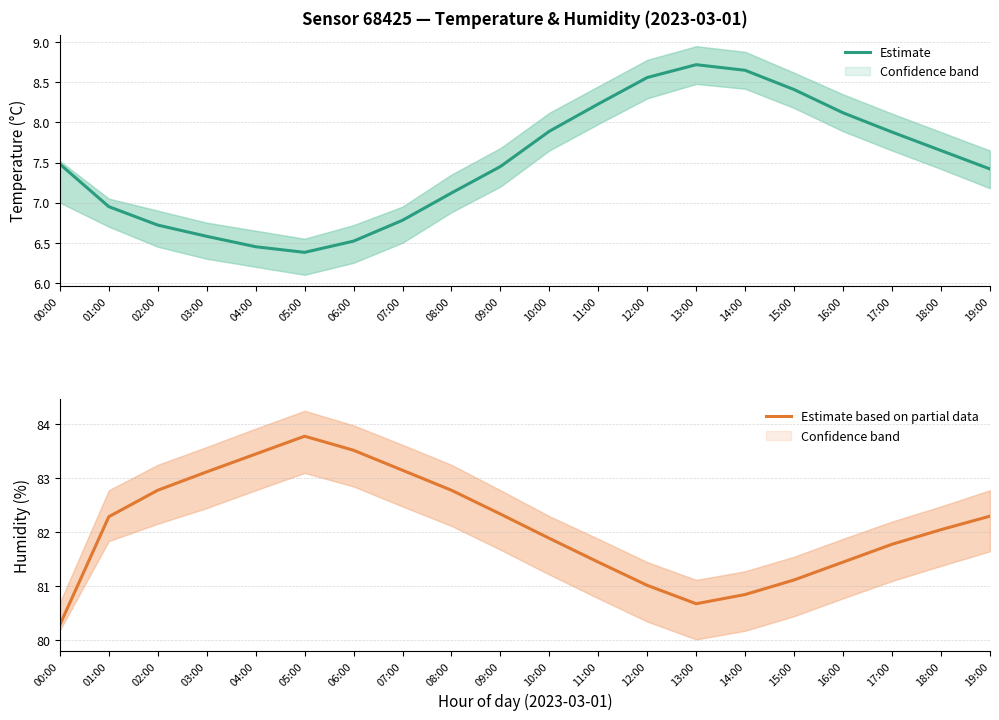

Reading left to right, list all the values displayed in this chart.

Estimate: 00:00=7.5	01:00=7.0	02:00=6.7	03:00=6.6	04:00=6.5	05:00=6.4	06:00=6.5	07:00=6.8	08:00=7.1	09:00=7.5	10:00=7.9	11:00=8.2	12:00=8.6	13:00=8.7	14:00=8.7	15:00=8.4	16:00=8.1	17:00=7.9	18:00=7.7	19:00=7.4
Estimate based on partial data: 00:00=80.3	01:00=82.3	02:00=82.8	03:00=83.1	04:00=83.5	05:00=83.8	06:00=83.5	07:00=83.2	08:00=82.8	09:00=82.3	10:00=81.9	11:00=81.5	12:00=81.0	13:00=80.7	14:00=80.8	15:00=81.1	16:00=81.5	17:00=81.8	18:00=82.0	19:00=82.3